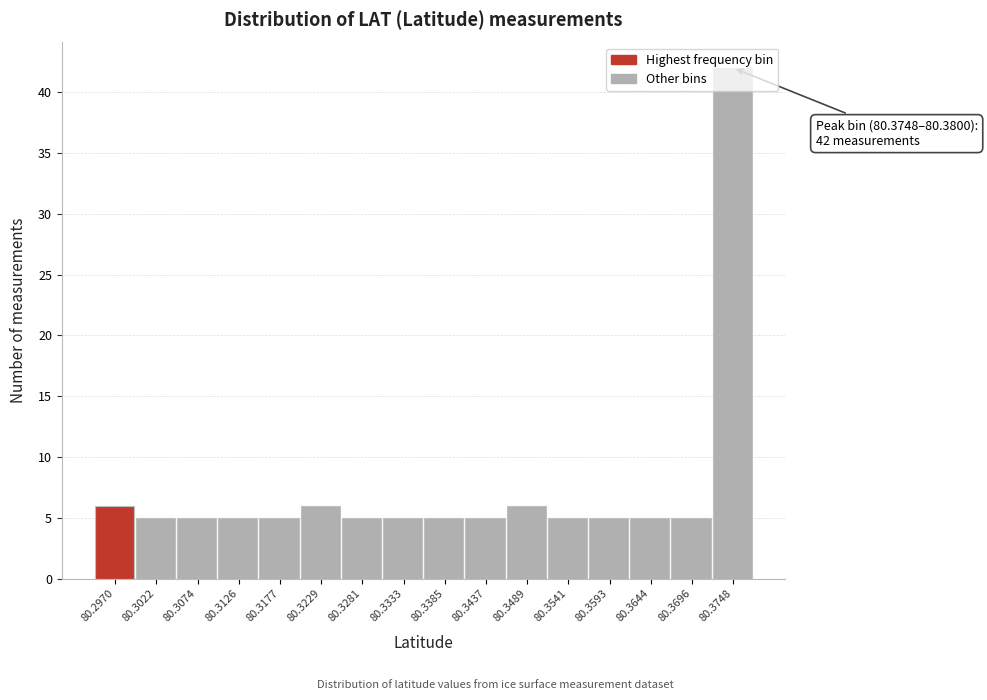

True or false: the data shows 13 at 80.3748.

False